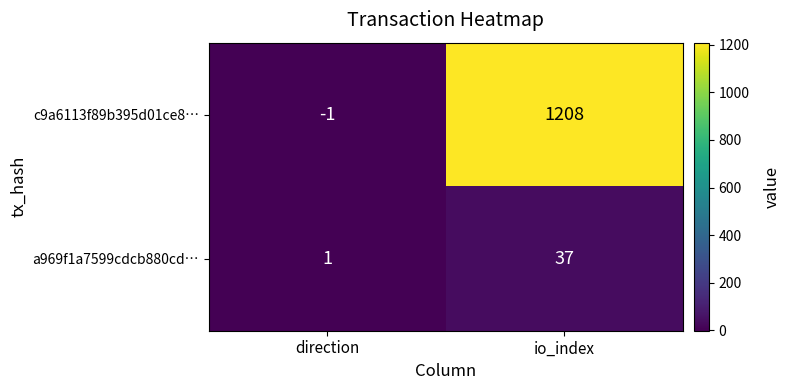

Reading left to right, transcribe all the data shown in this chart.

c9a6113f89b395d01ce8…: -1	1208
a969f1a7599cdcb880cd…: 1	37